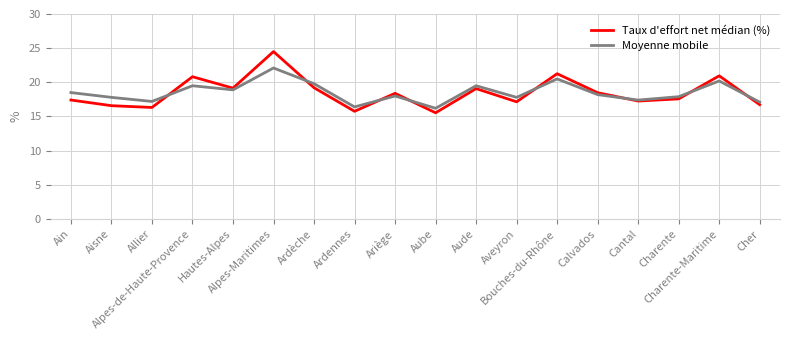

At how many categories does at least one series exceed 19?

7